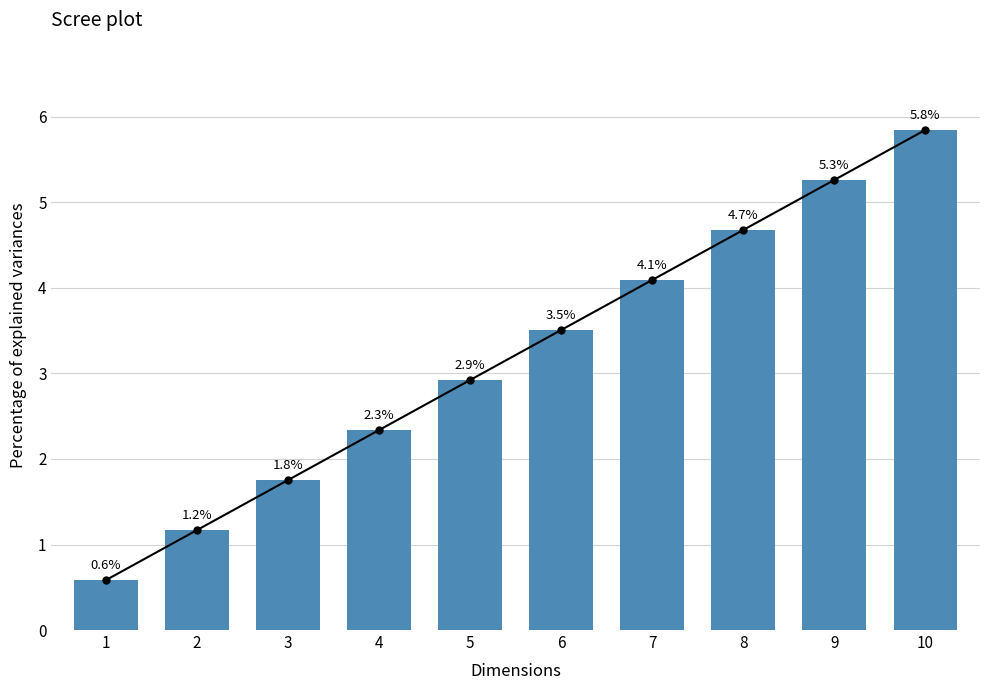

How many bars are there in total?

10